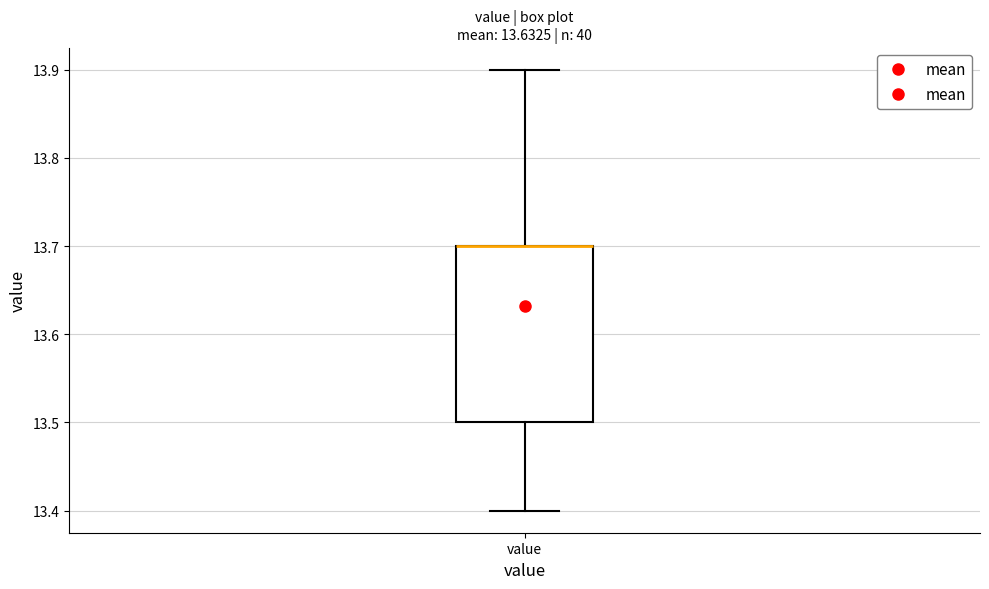

Transcribe this box plot: give where the median line is, the range the box spans, and where the two whiskers end, as read against the y-axis. The values are not printed on the chart, so give them approximately, as read against the axis.

median 13.7 (drawn on the box's upper edge), box 13.5 to 13.7, whiskers 13.4 to 13.9